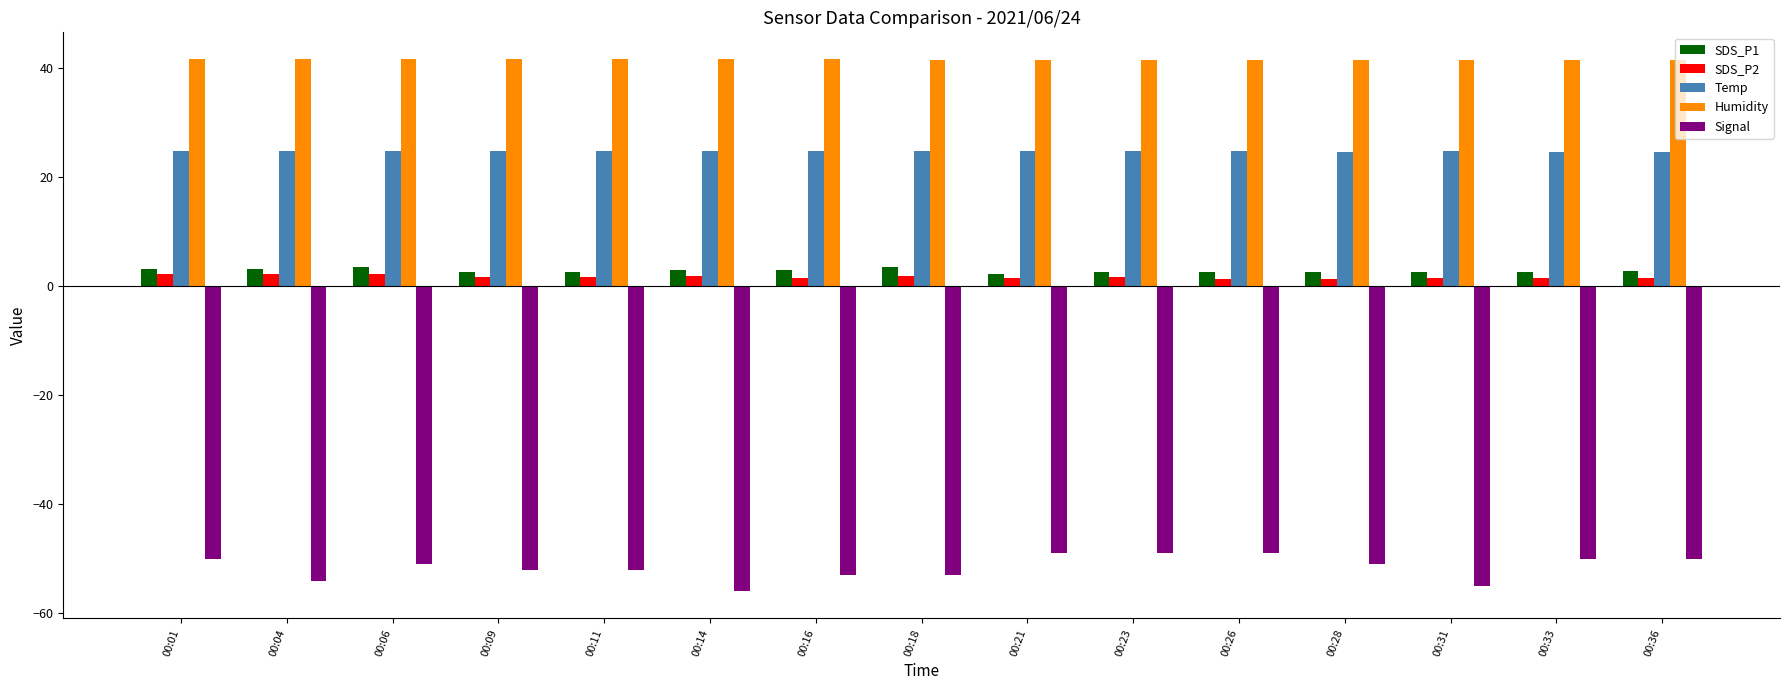

The value of Signal at 00:33 is -50.0. True or false?

True